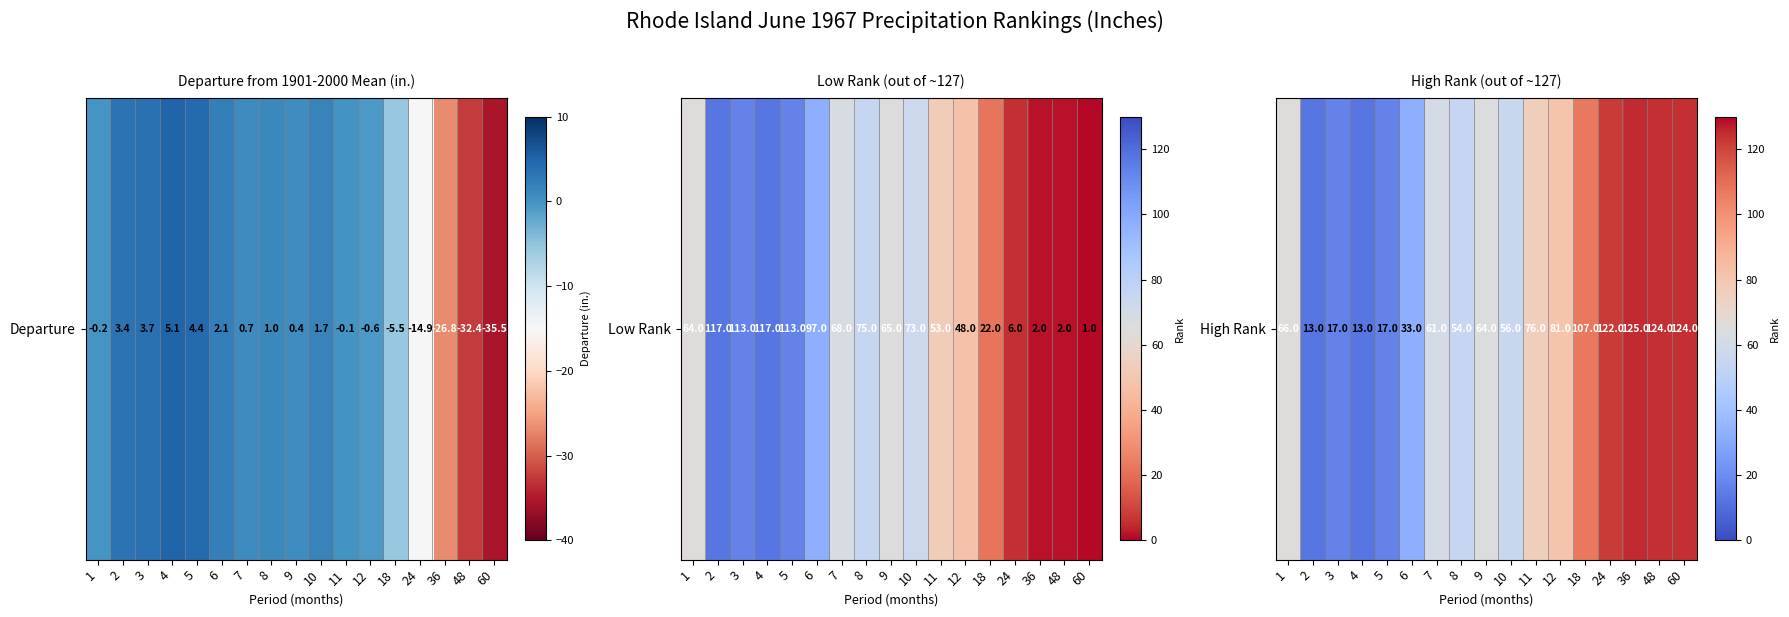

How many values are below 64?

8